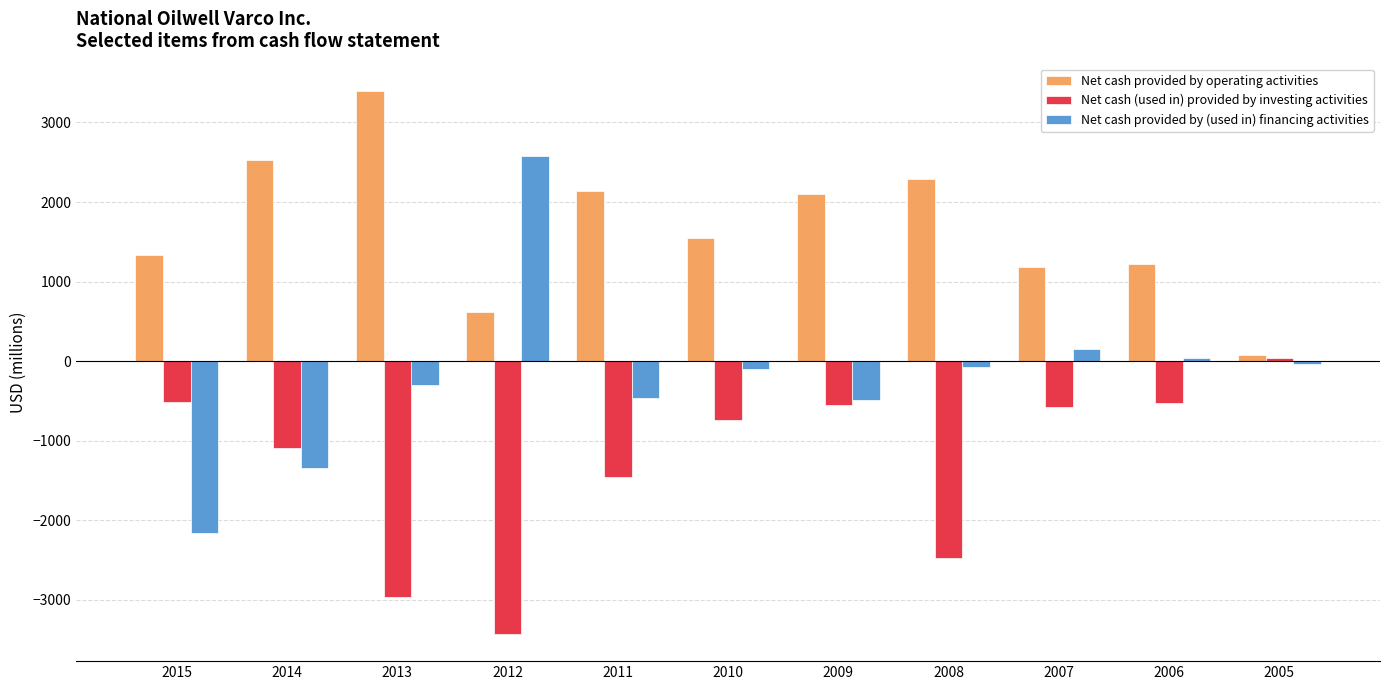

What is the greatest value displayed?

3397